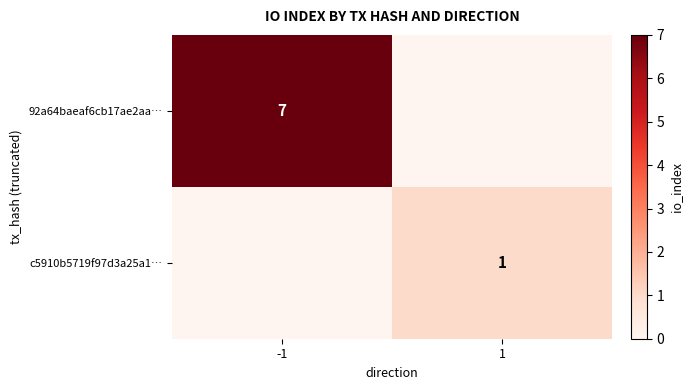

At how many categories does at least one series exceed 0?

2